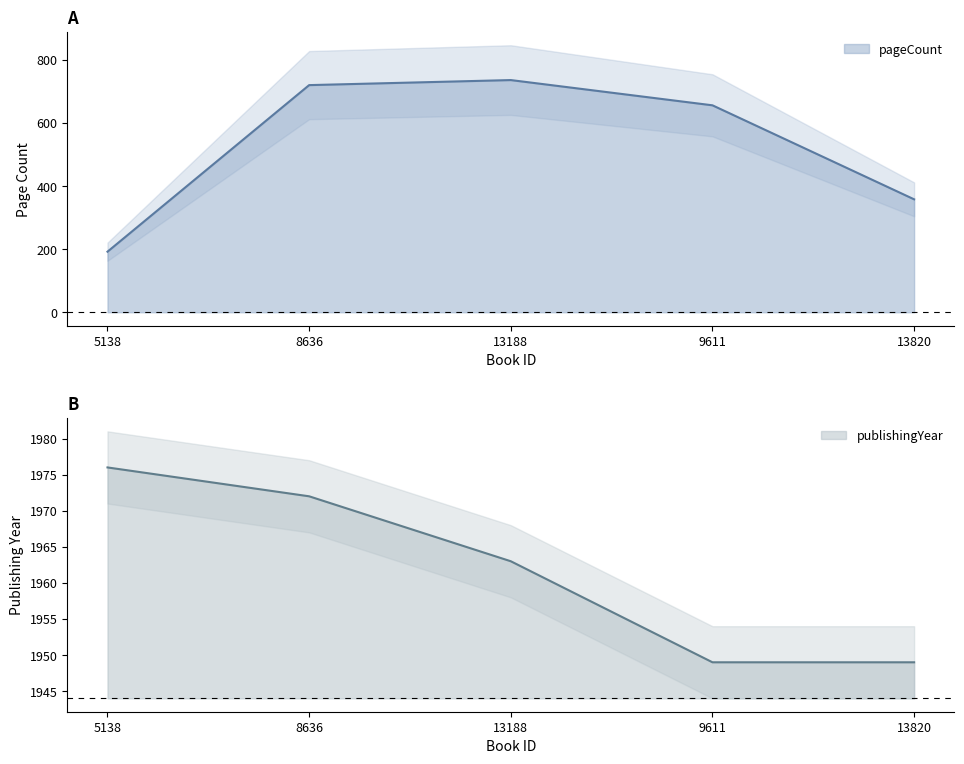

The value of publishingYear at 13188 is 1326. True or false?

False